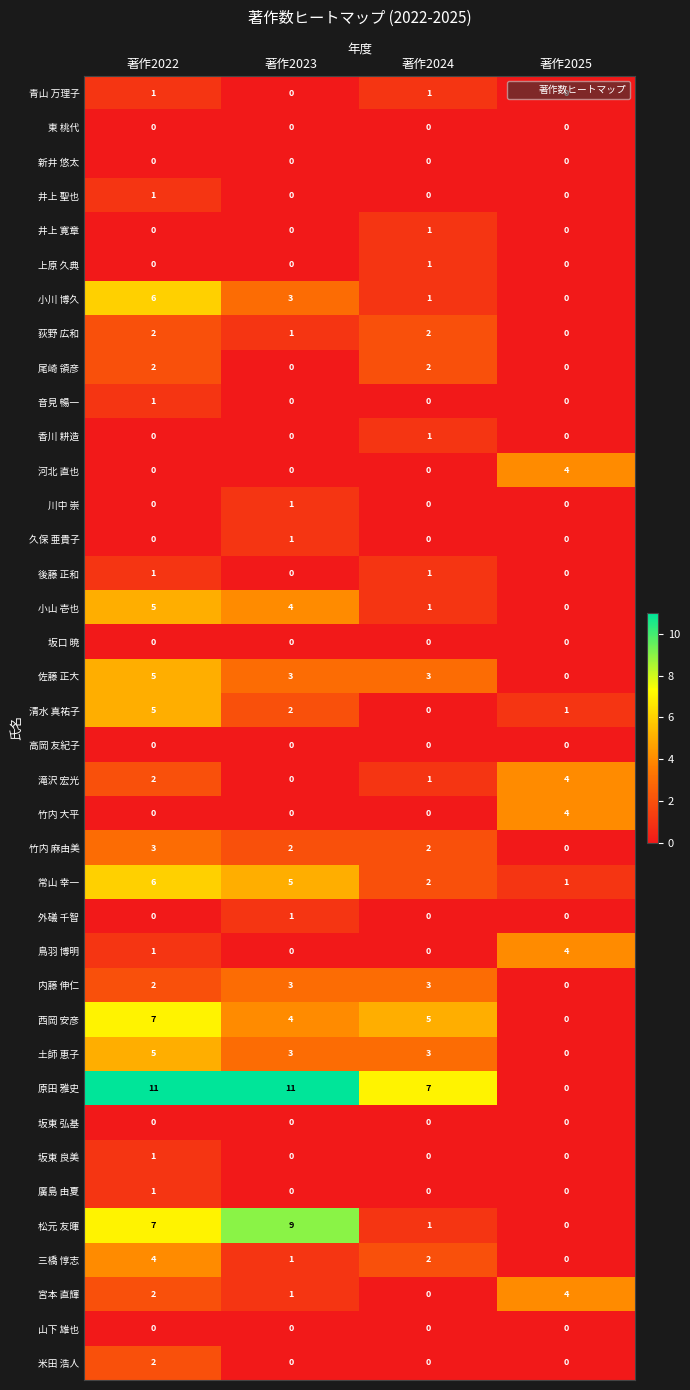

Which series has the widest spread of values?

原田 雅史